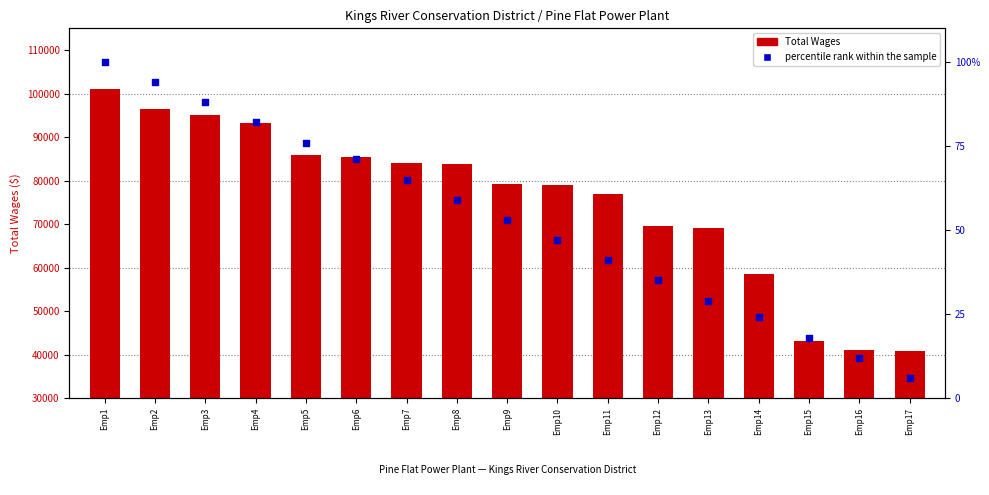

At how many categories does at least one series exceed 72488?

11